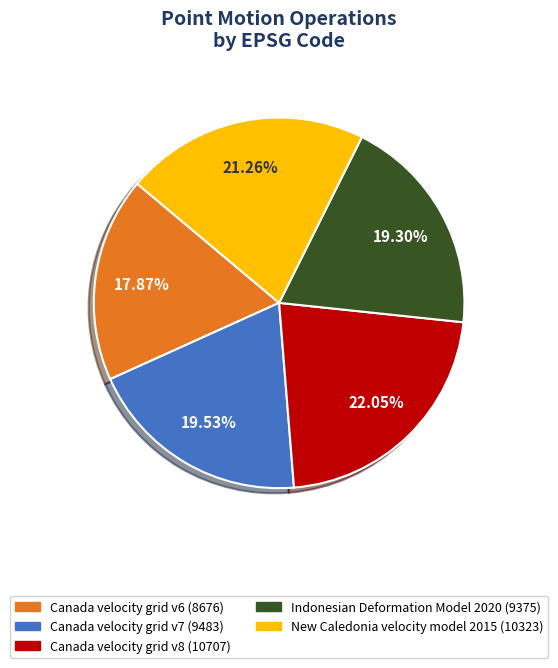

Which slice is the largest?

Canada velocity grid v8